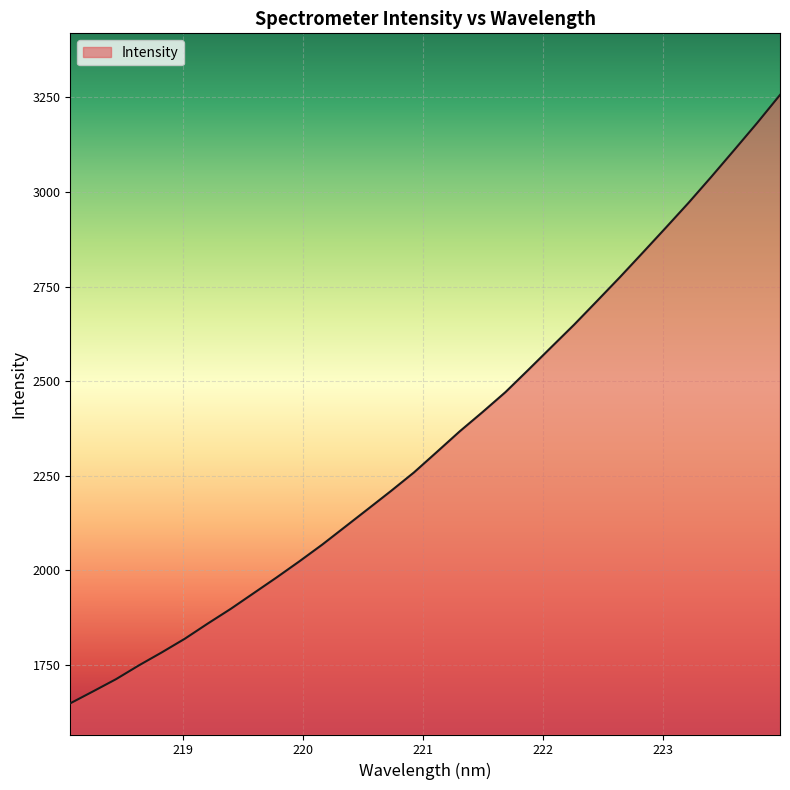

What is the average value?

2345.0